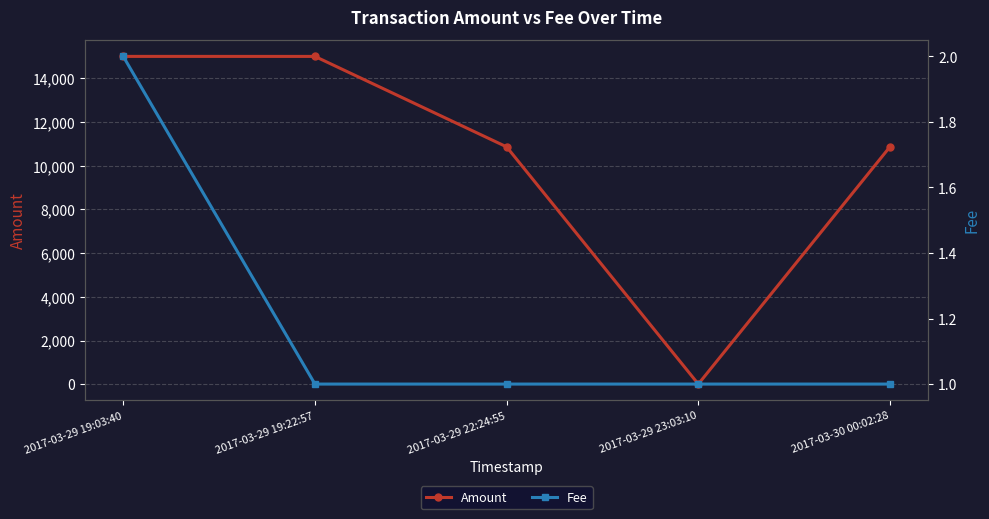

What is the average value of the Amount series?

10346